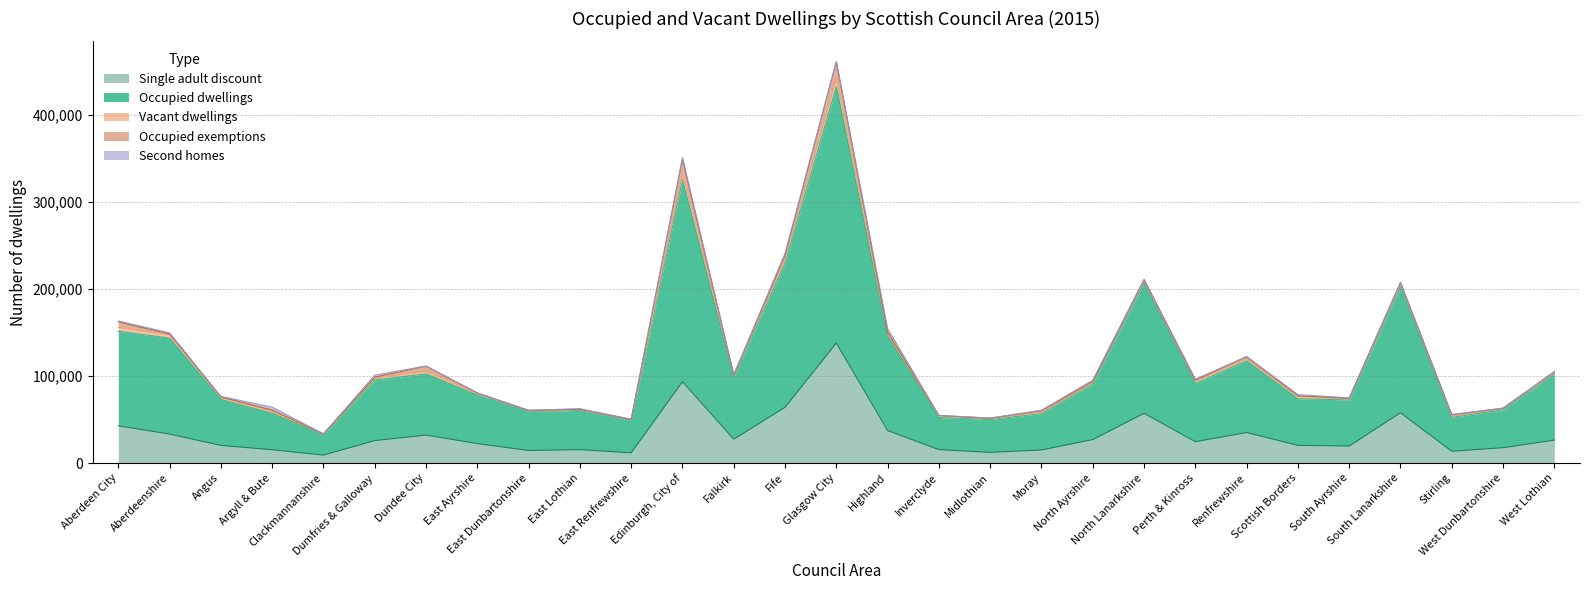

What value does the Second homes series have at East Renfrewshire?

126